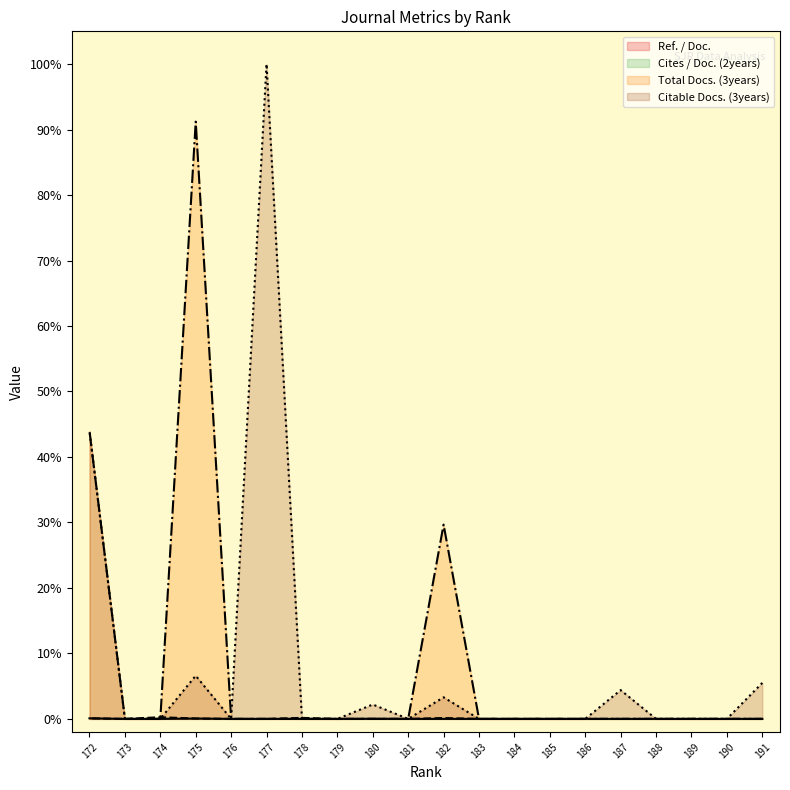

How many values in the Citable Docs. (3years) series exceed 0?

7